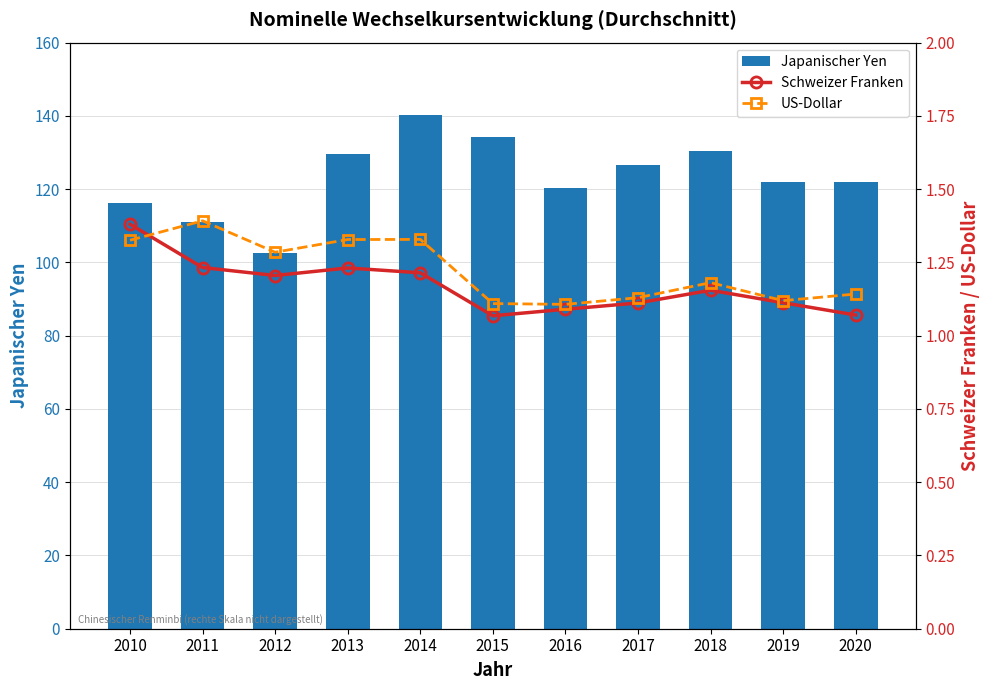

What is the value of the US-Dollar bar at the 10th from the left?

1.1